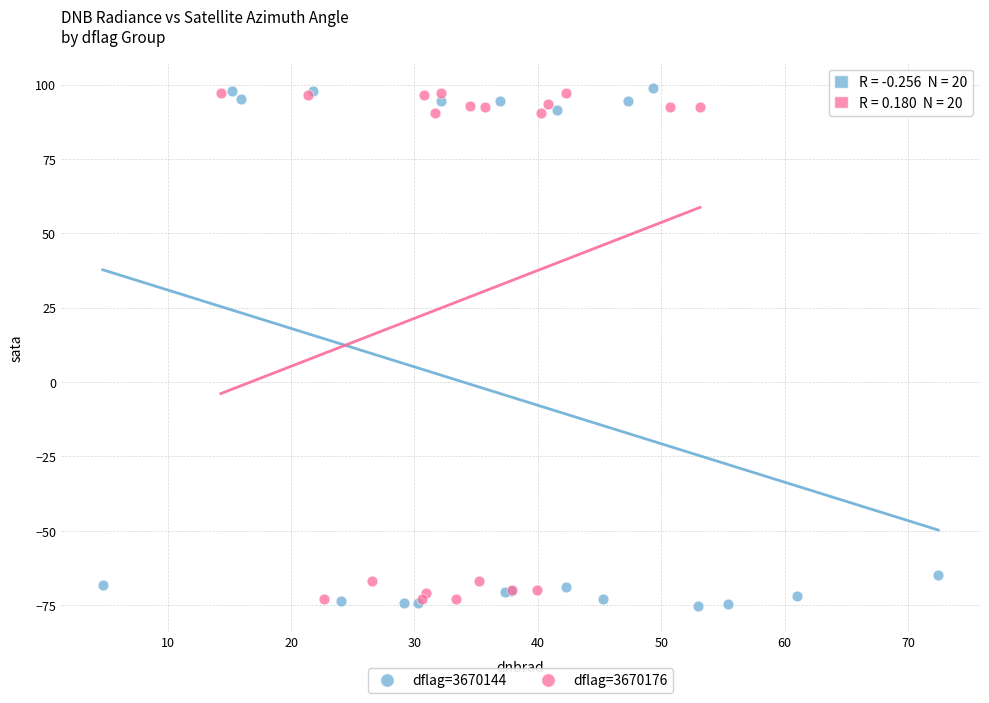

What are all the series names shown in the legend?

dflag=3670144, dflag=3670176